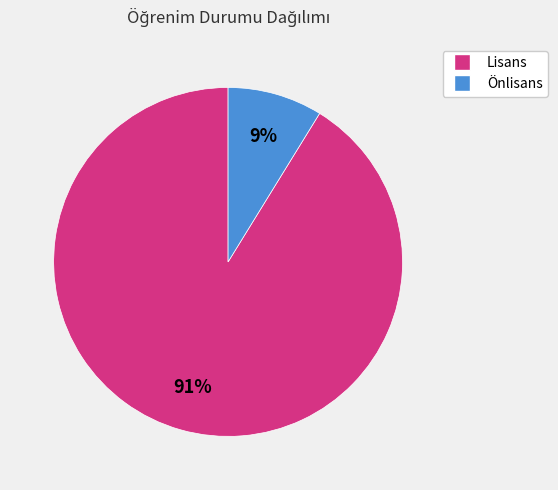

Which has a higher value, Lisans or Önlisans?

Lisans